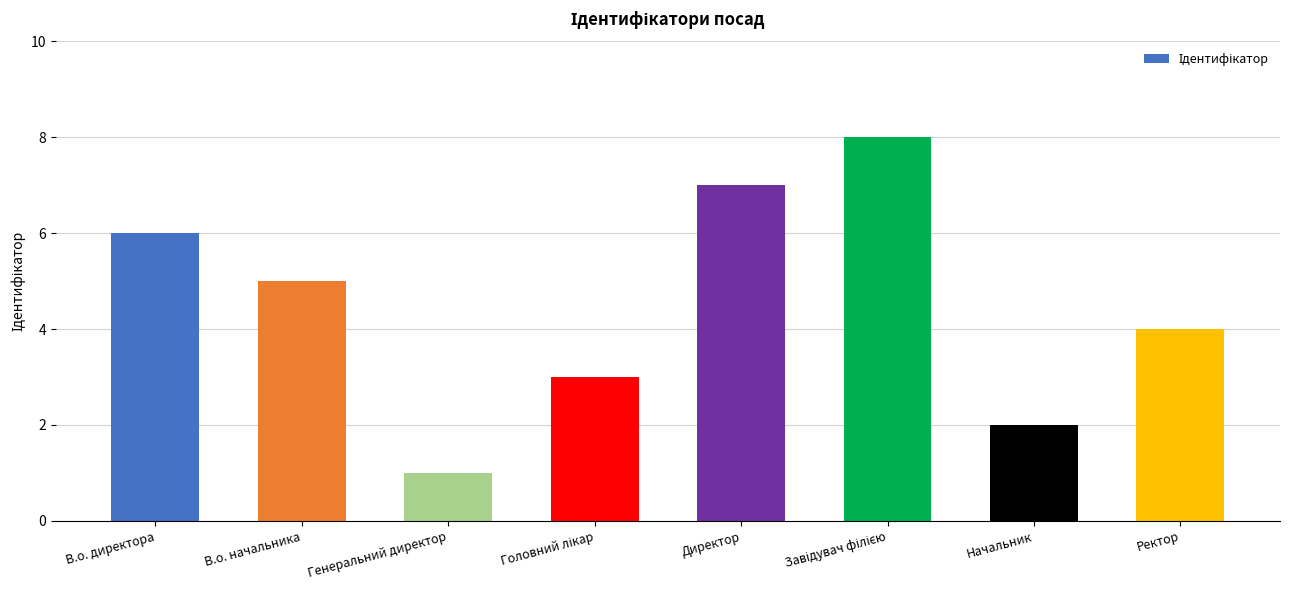

True or false: the data shows 5 at В.о. начальника.

True